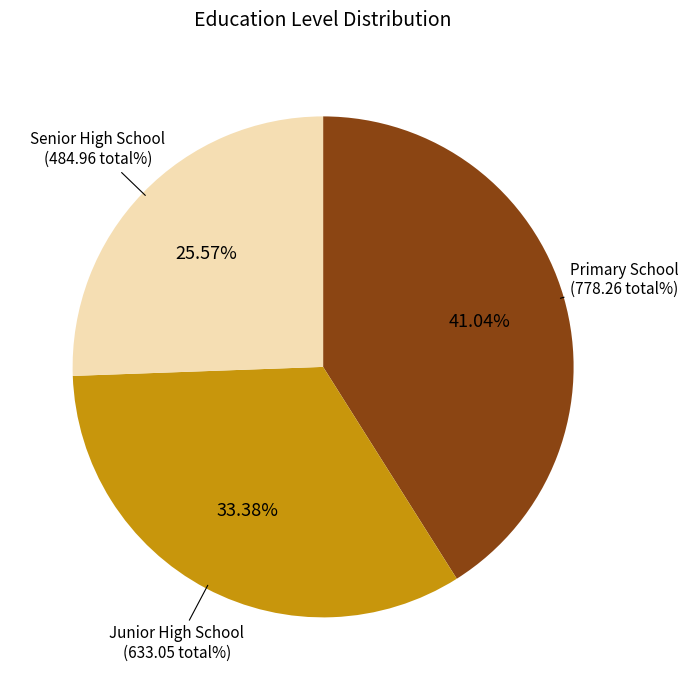

How many segments does this pie chart have?

3